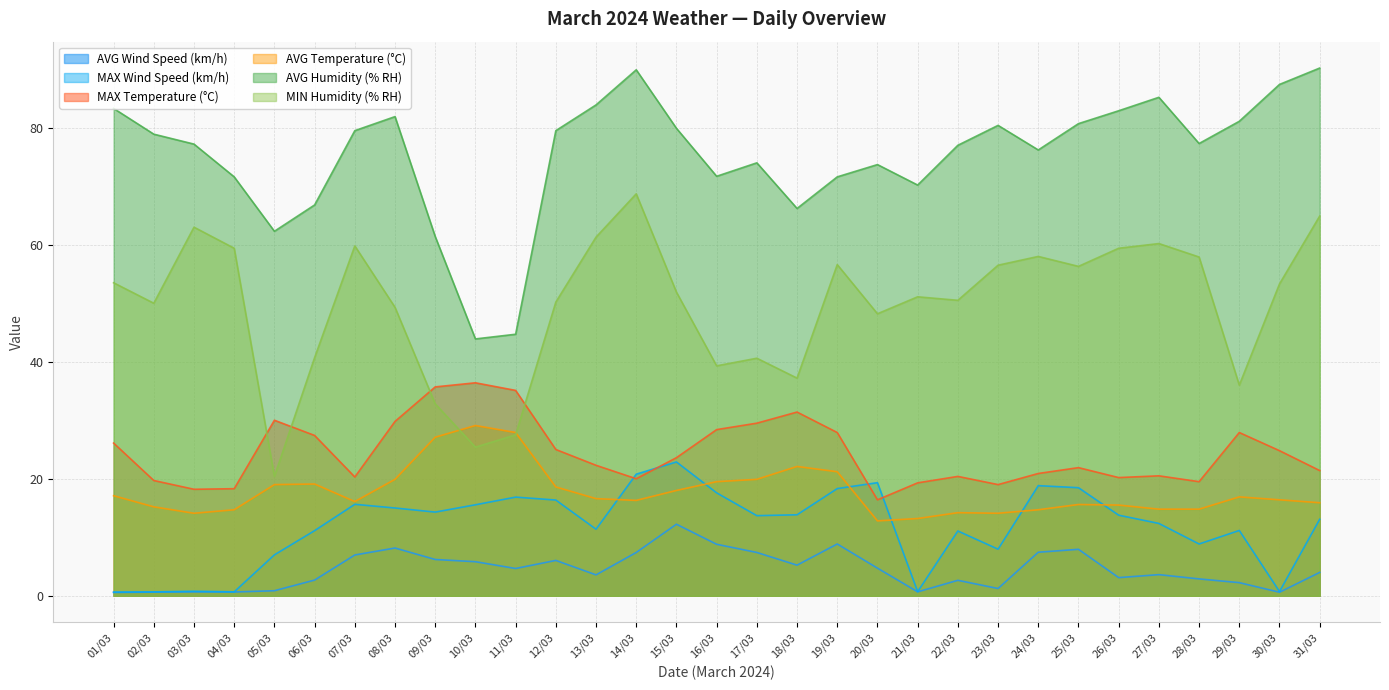

At which category is the sum across all series the highest?

14/03